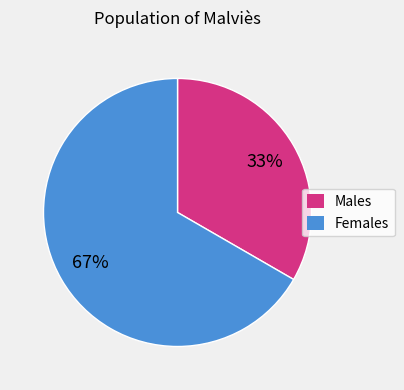

Combined, do Females and Males account for over 50%?

Yes